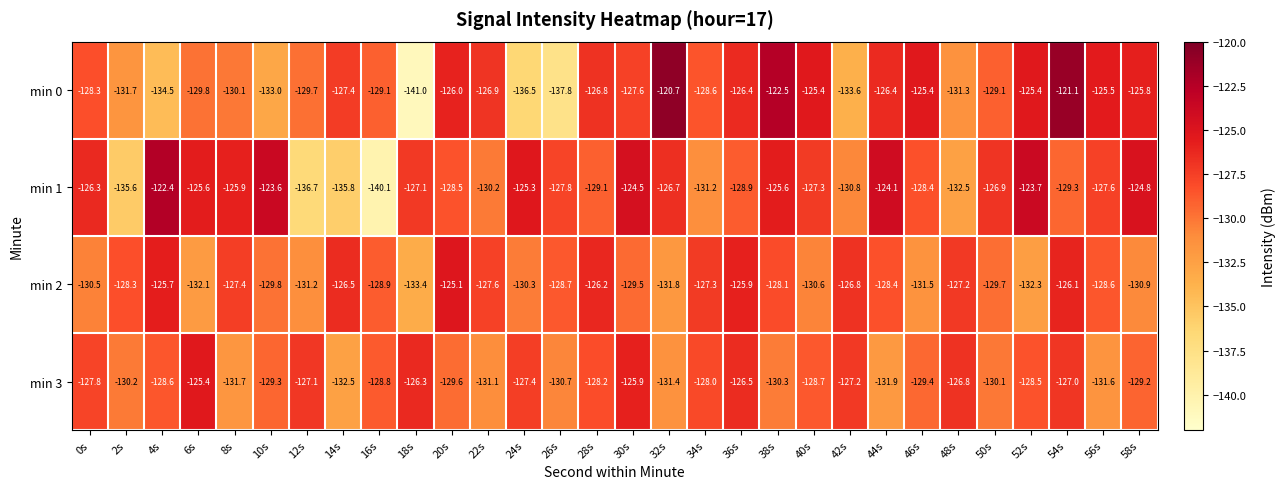

What is the difference between the min 0 values at 54s and 8s?

9.0